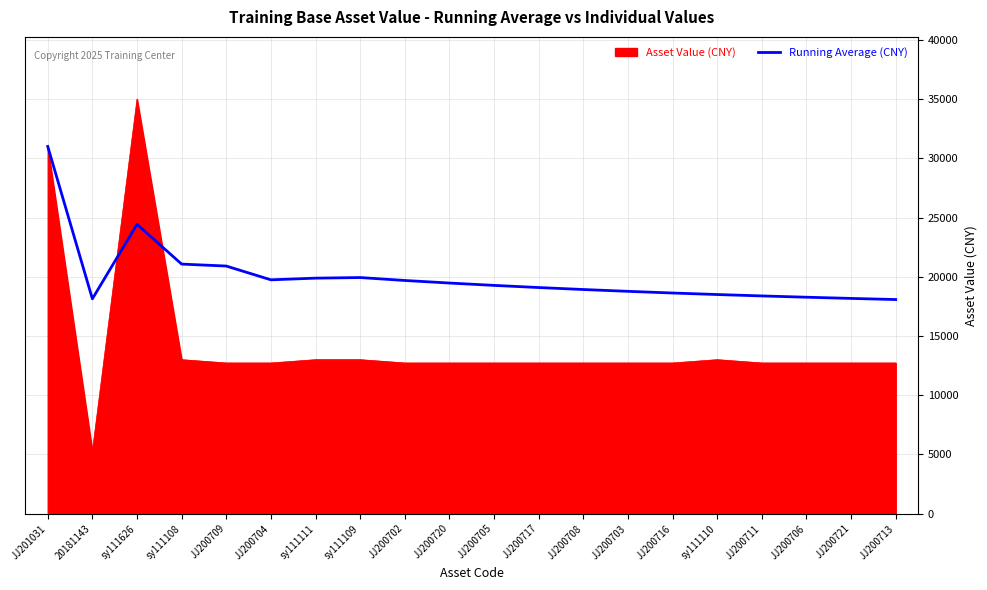

Which series has the widest spread of values?

Asset Value (CNY)